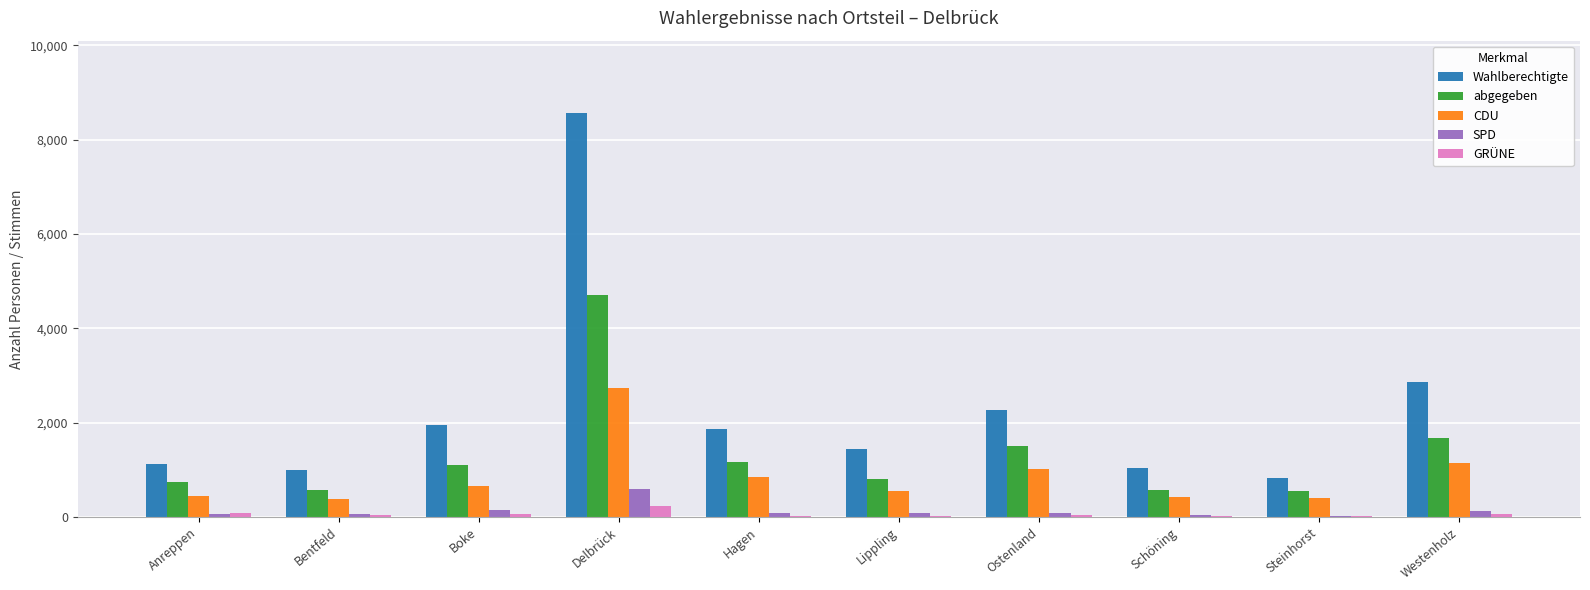

What is the greatest value displayed?

8558